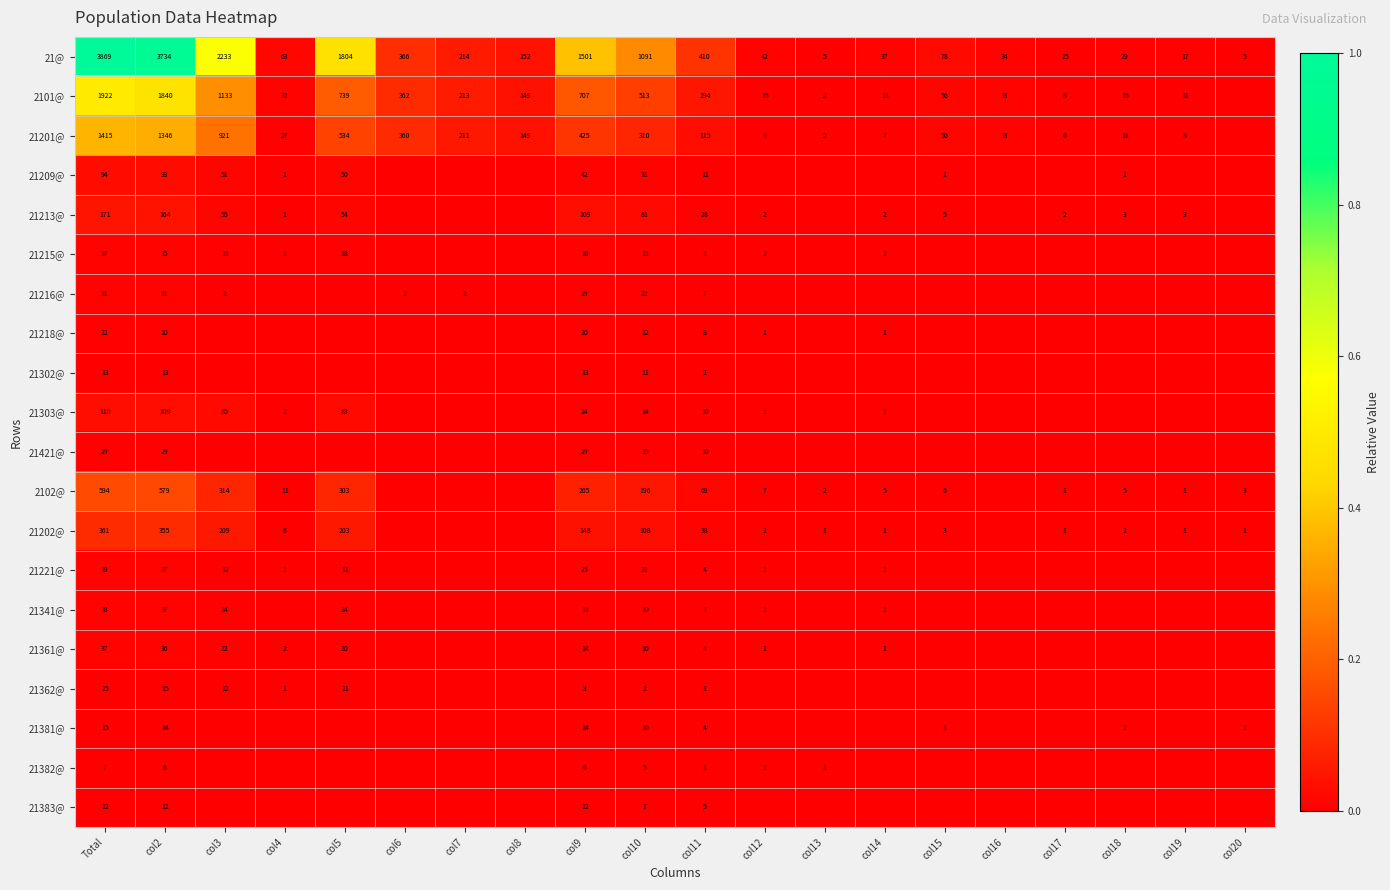

At which category does the chart reach its peak across all series?

Total